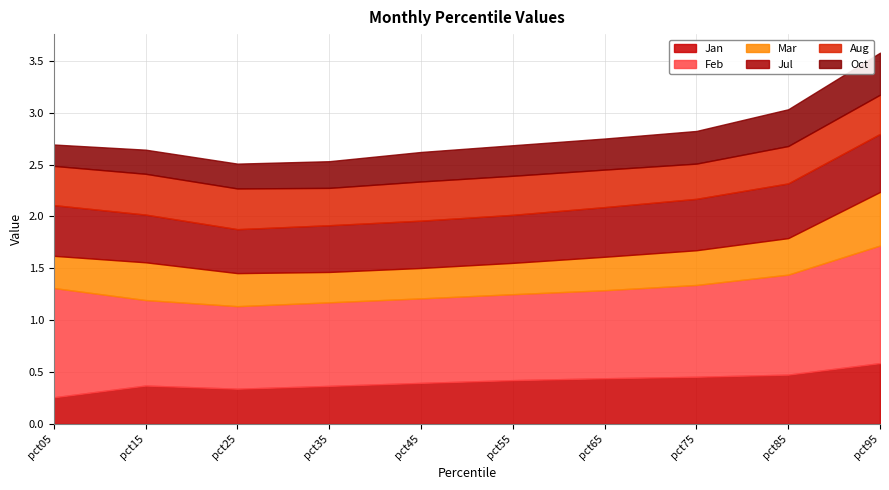

How many lines are shown in the chart?

6